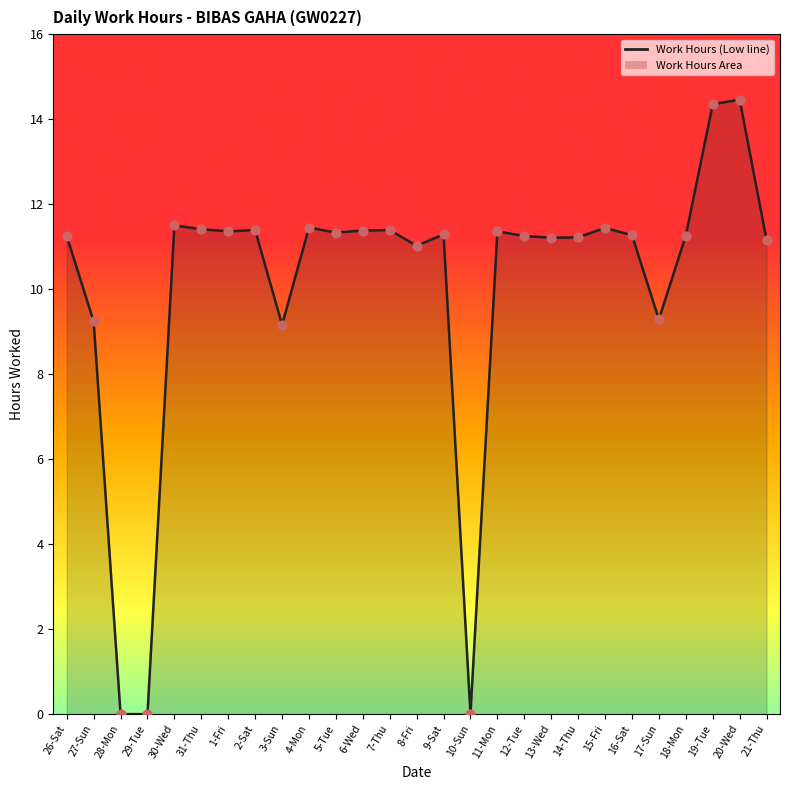

Which has a higher value, 2-Sat or 10-Sun?

2-Sat